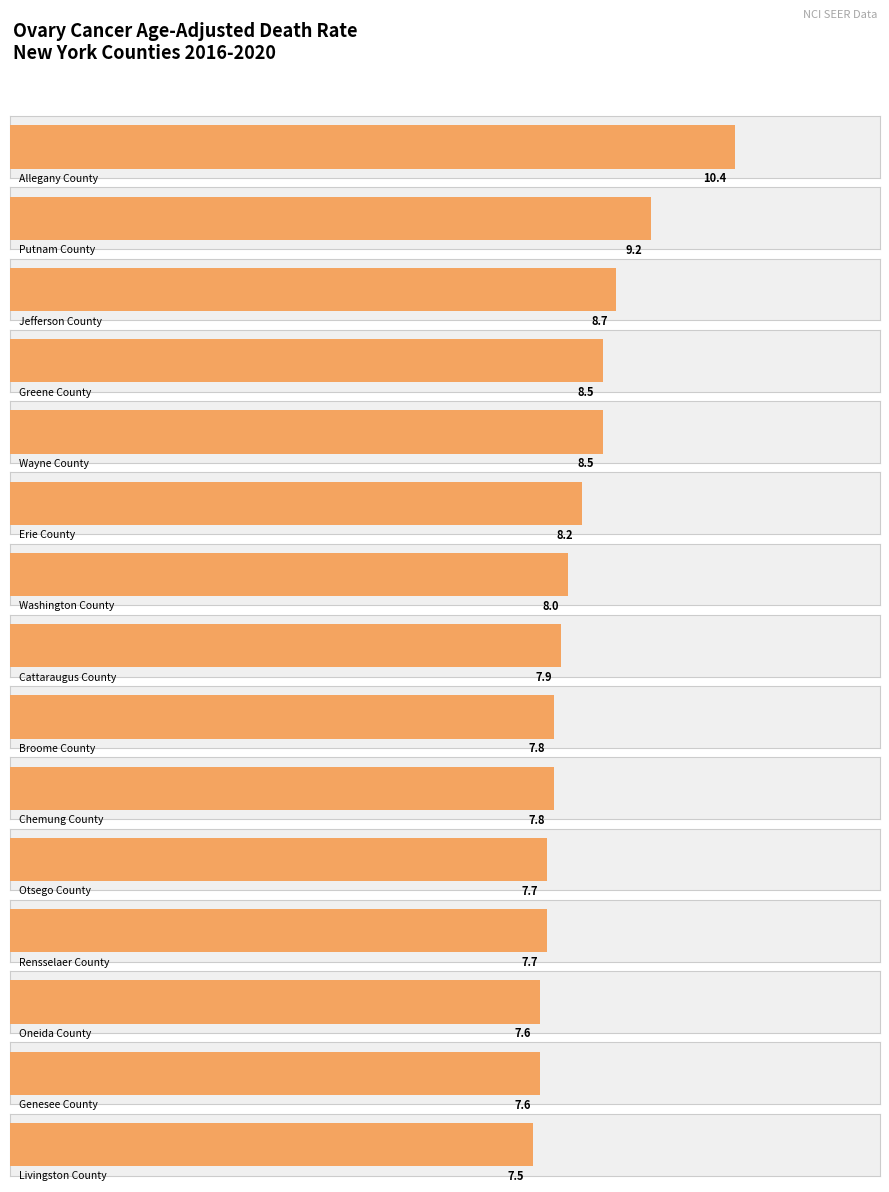

What is the label of the 12th bar from the right?

Greene County